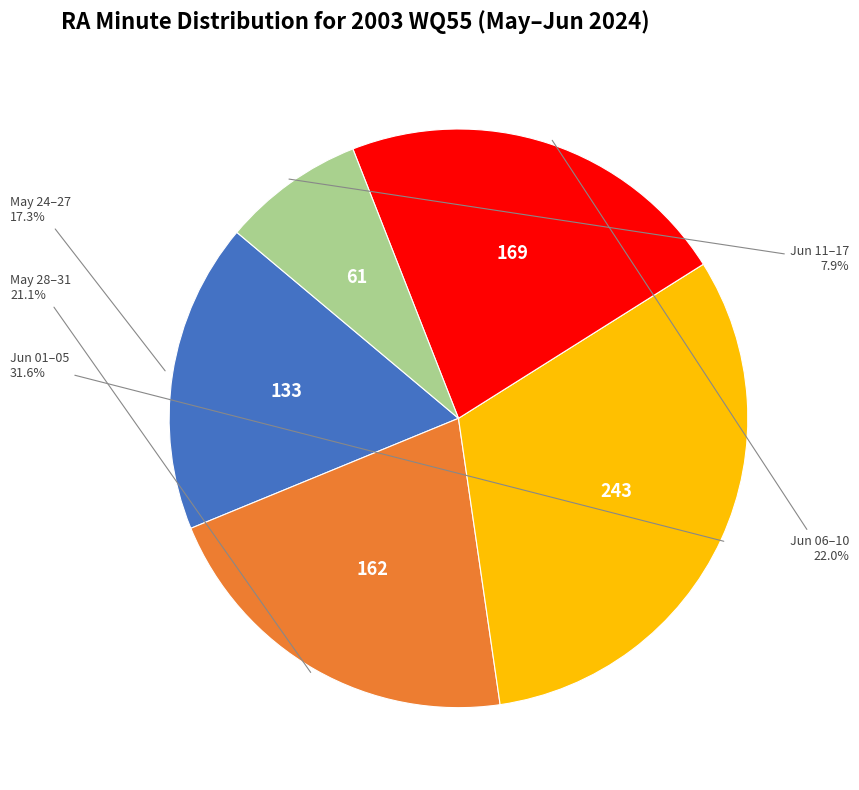

How many segments does this pie chart have?

5